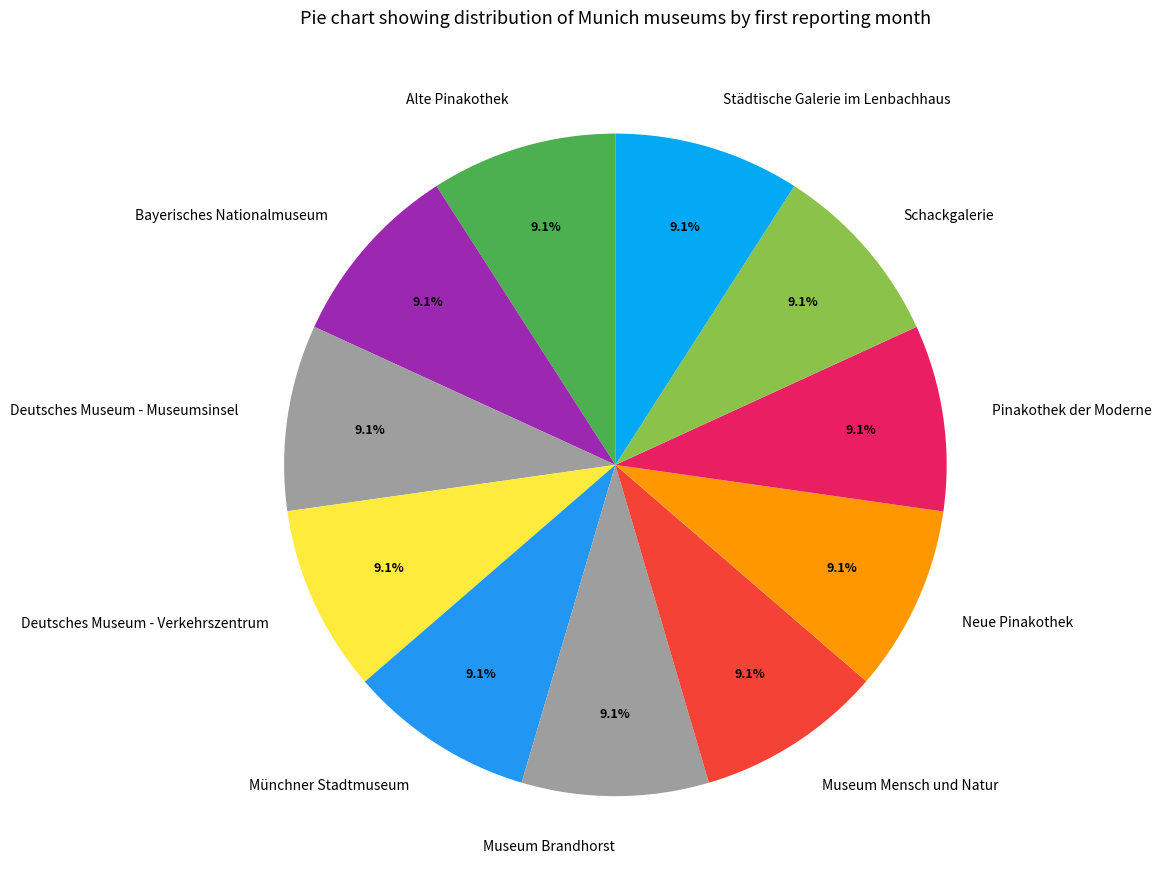

Count the number of slices in the pie.

11